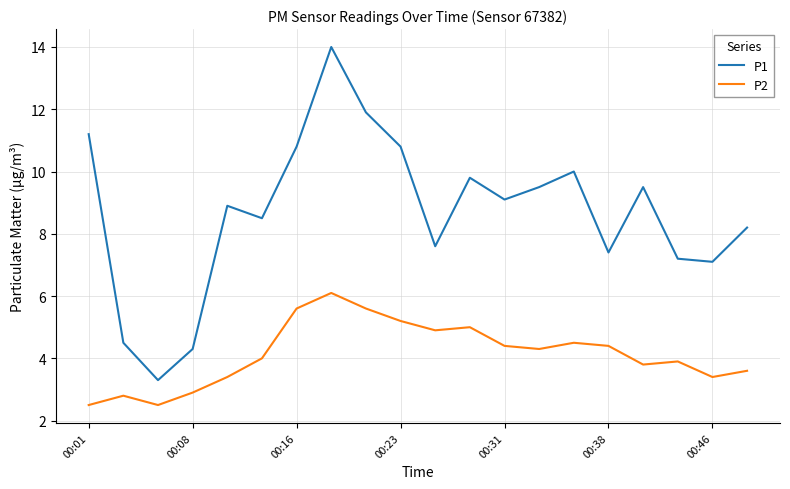

Rank the series by their maximum value, from lowest to highest.

P2, P1